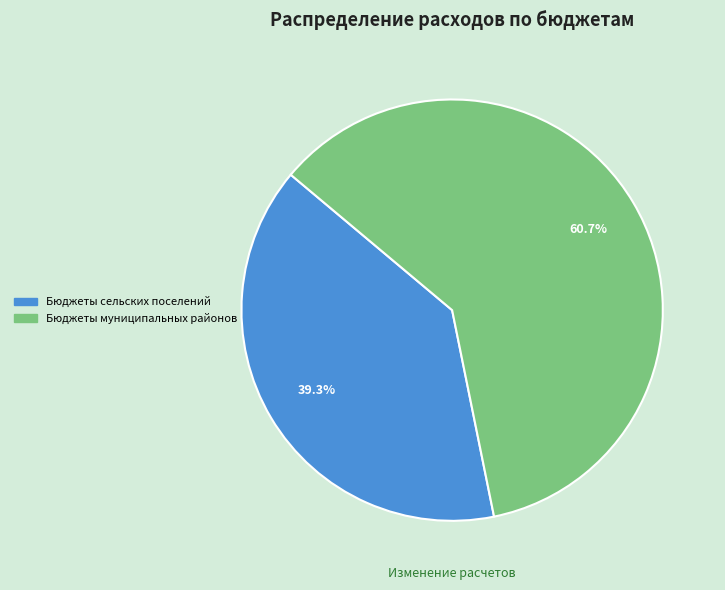

Count the number of slices in the pie.

2